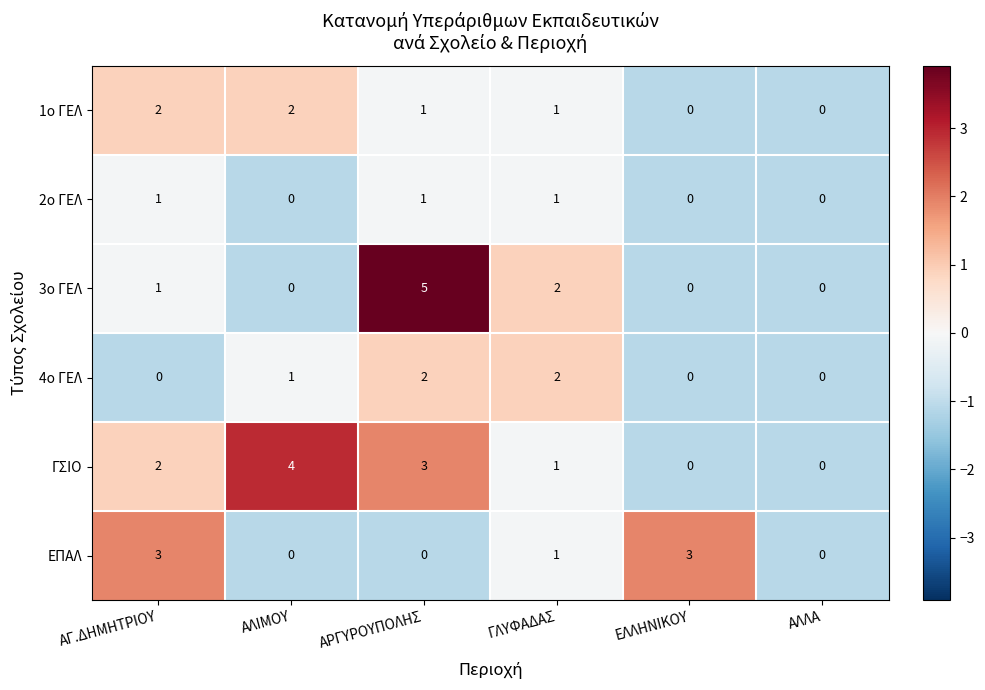

What is the sum of all 1ο ΓΕΛ values?

6